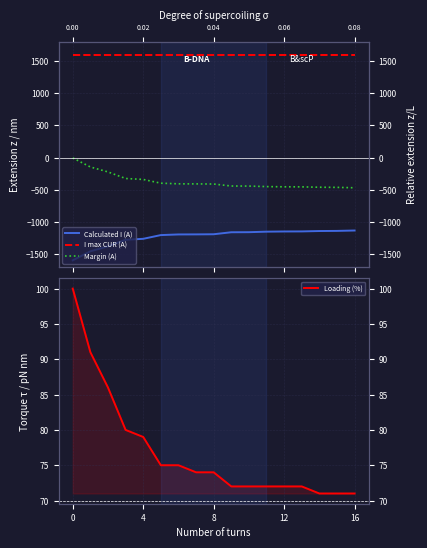

How many values in the Loading (%) series are below 74?

8